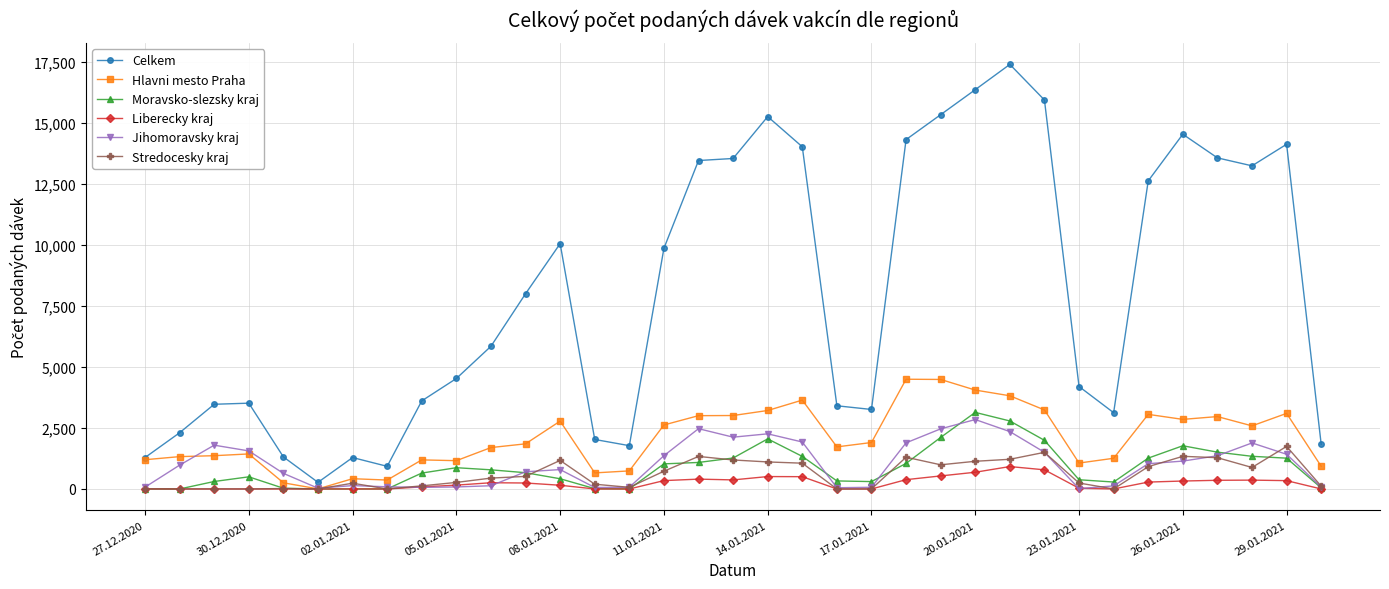

True or false: Stredocesky kraj has more than 0 interior local peaks.

True